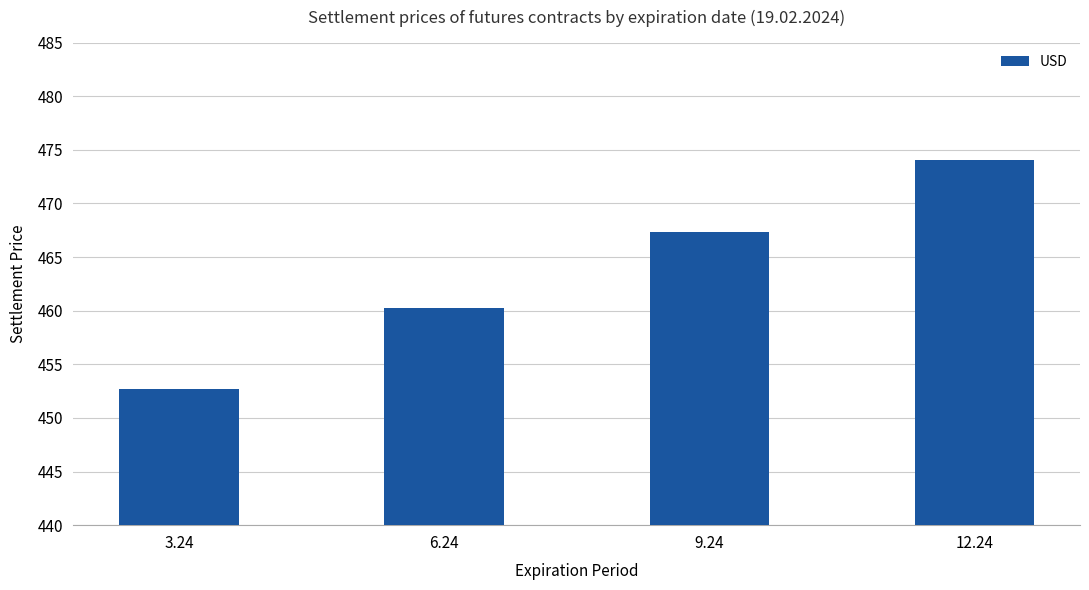

Reading left to right, extract all data points from this chart.

452.7	460.3	467.3	474.1